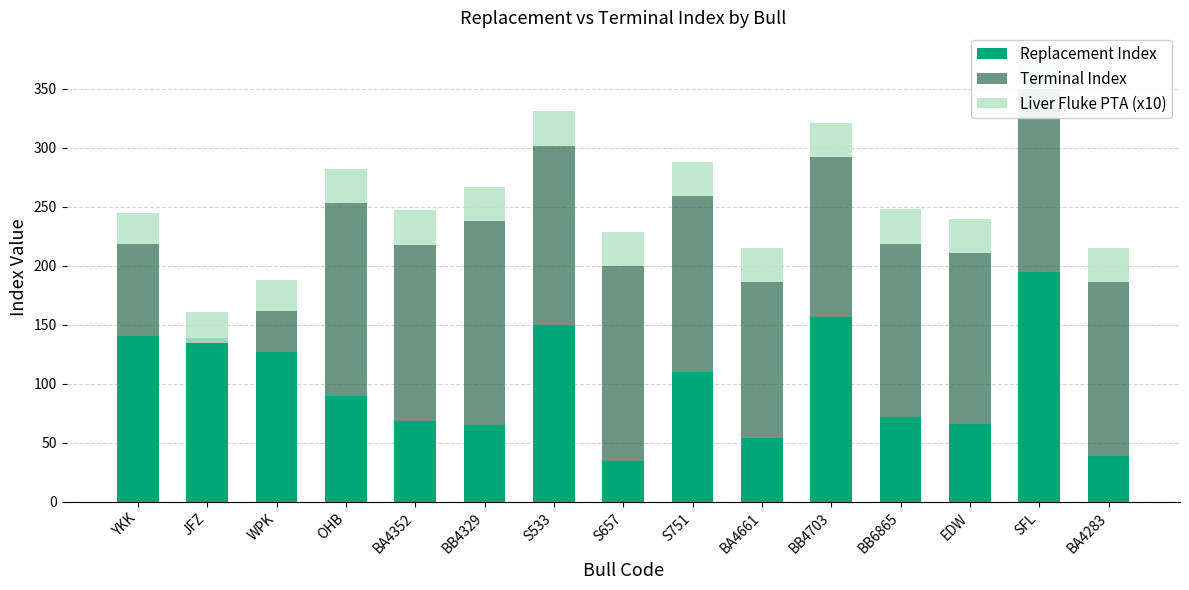

Is the value of Terminal Index at OHB greater than the value of Liver Fluke PTA (x10) at SFL?

Yes